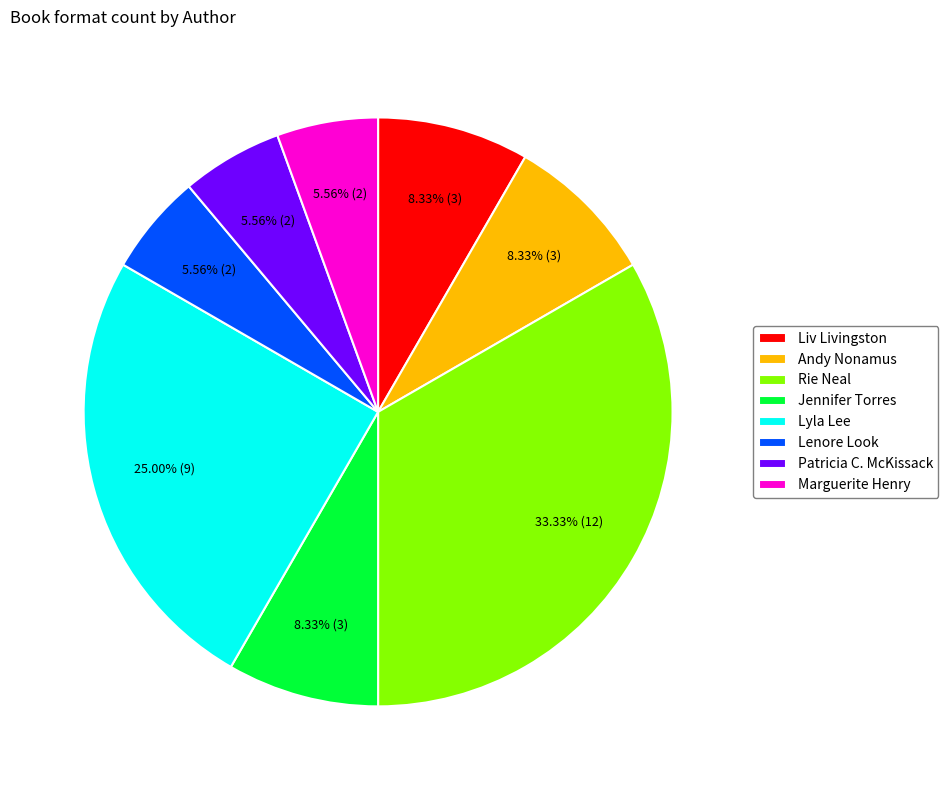

To the nearest percent, what is the combined percentage of Andy Nonamus and Marguerite Henry?

14%